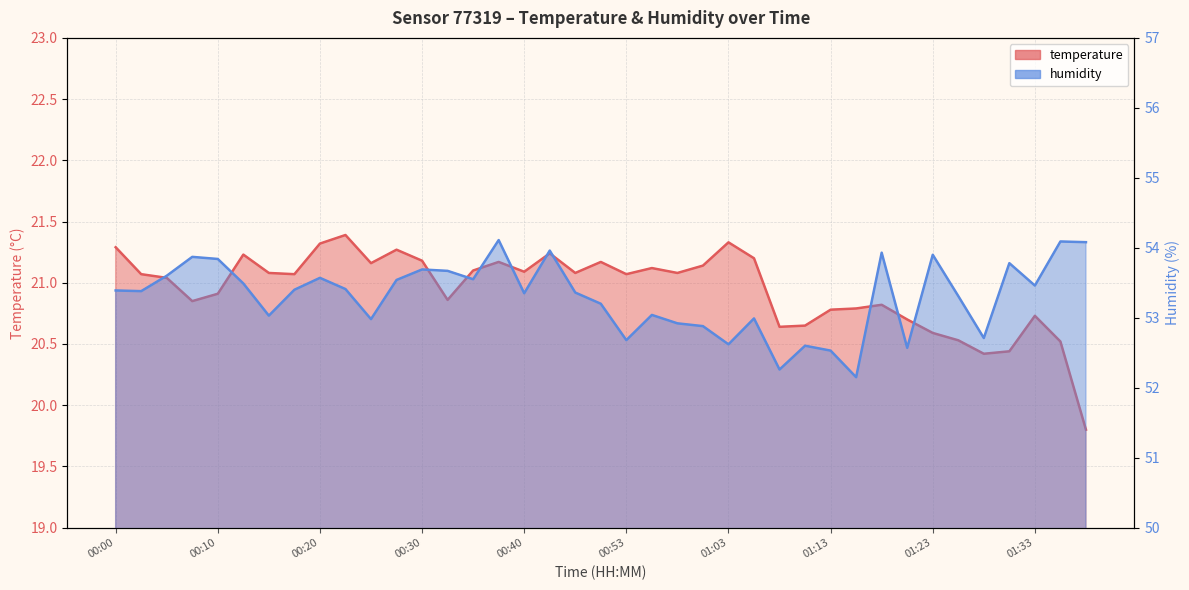

What is the difference between the maximum and minimum values in the temperature series?

1.6